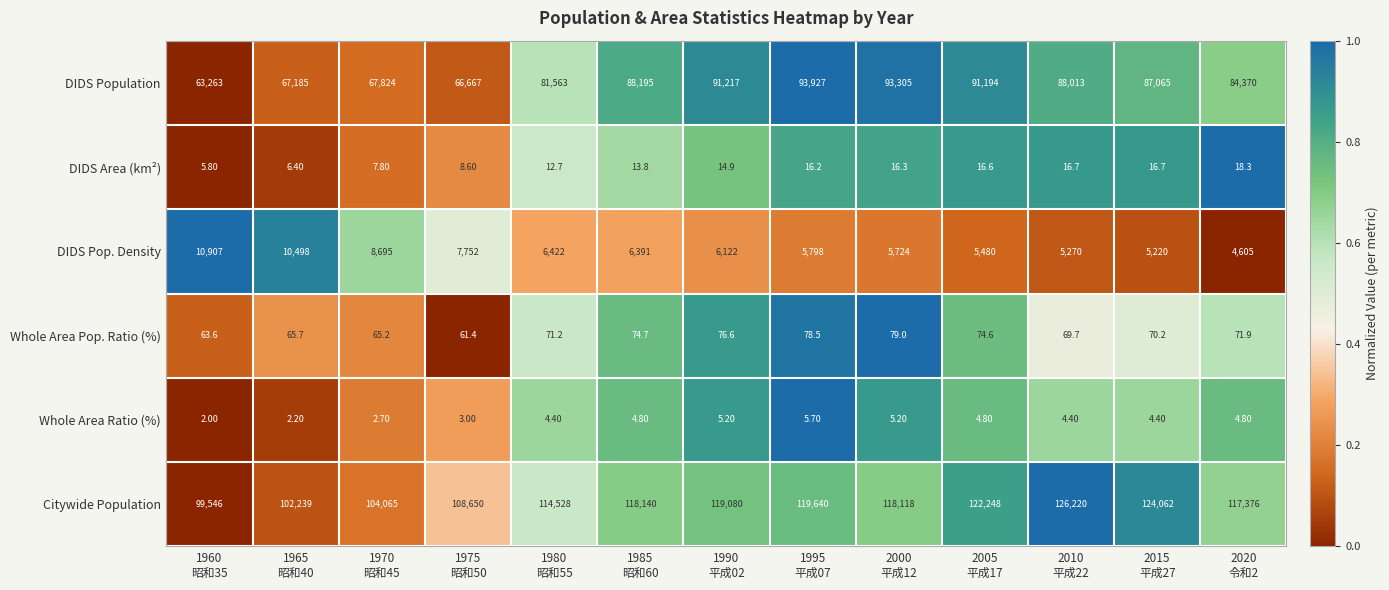

At 2005
平成17, list the series in order from largest to smallest.

Citywide Population, DIDS Population, DIDS Pop. Density, Whole Area Pop. Ratio (%), DIDS Area (km²), Whole Area Ratio (%)